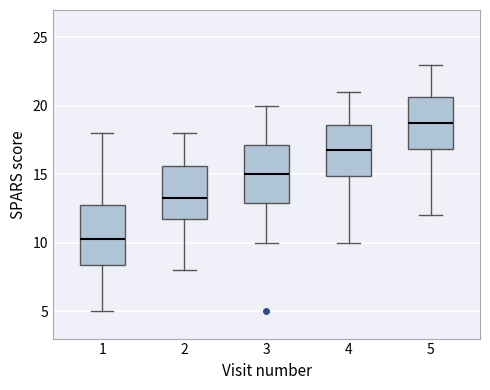

Reading left to right, read every box against the y-axis: the position of its median line, the range the box covers, and the ends of its whiskers. The values are not printed on the chart, so give them approximately, as read against the axis.

1: median 10.5, box 8.5 to 13.0, whiskers 5.0 to 18.0
2: median 13.5, box 12.0 to 15.5, whiskers 8.0 to 18.0
3: median 15.0, box 13.0 to 17.0, whiskers 10.0 to 20.0
4: median 17.0, box 15.0 to 18.5, whiskers 10.0 to 21.0
5: median 19.0, box 17.0 to 20.5, whiskers 12.0 to 23.0